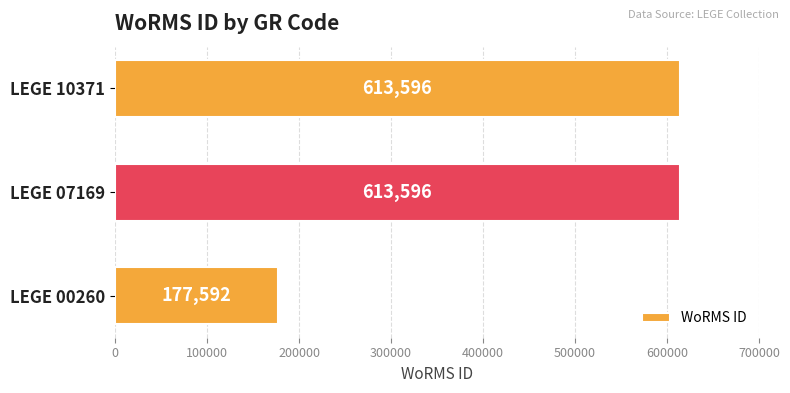

Approximately how many times larger is the value at LEGE 00260 compared to LEGE 10371?

0.3